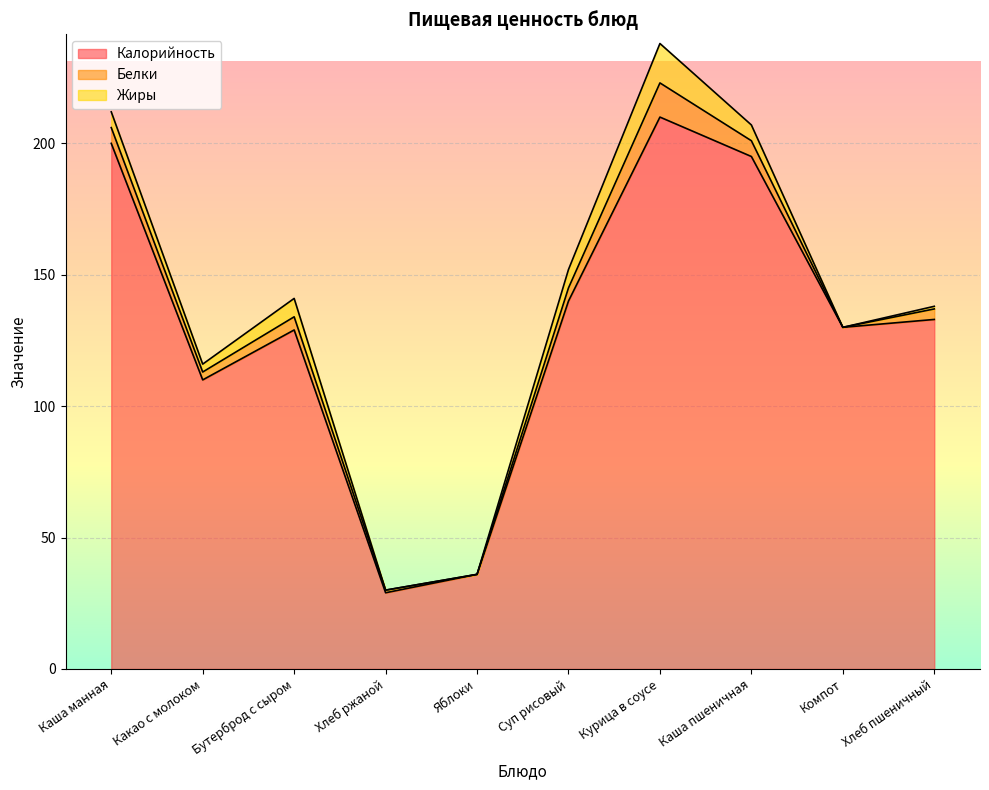

True or false: Белки and Калорийность cross at least once.

False